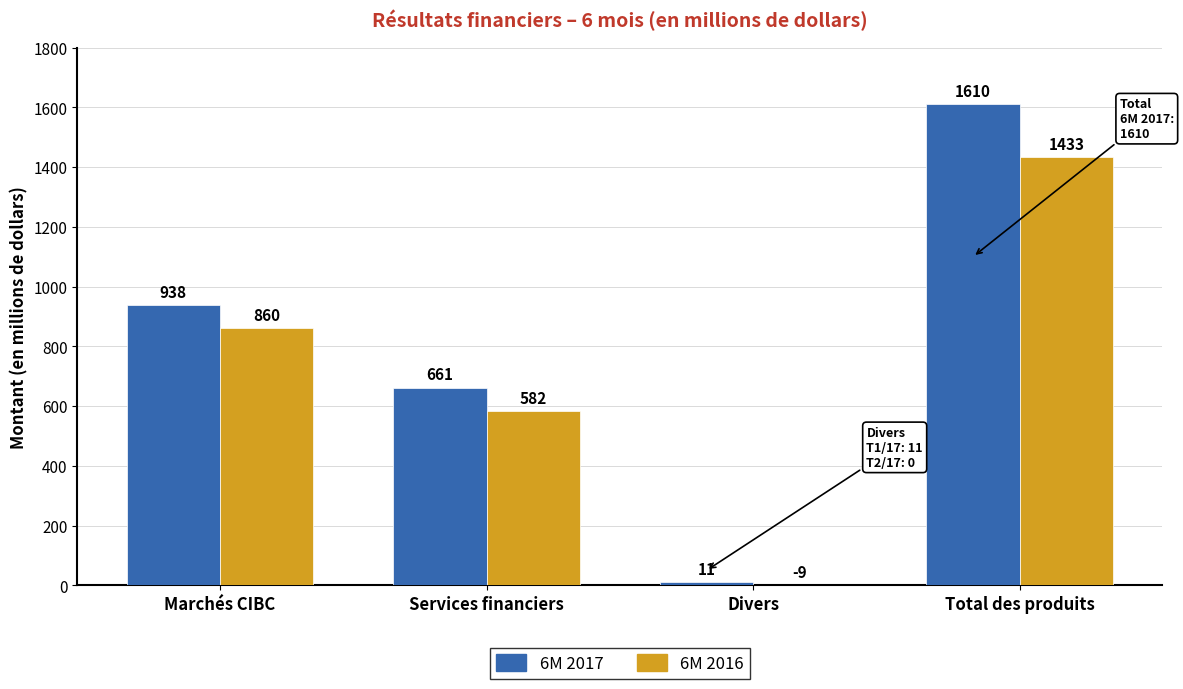

Which series has the largest total across all categories?

6M 2017